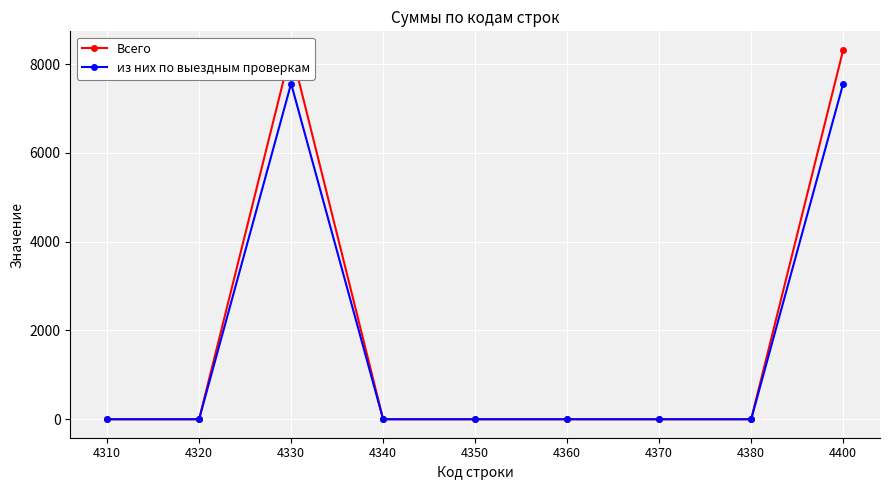

Which series has the largest total across all categories?

Всего